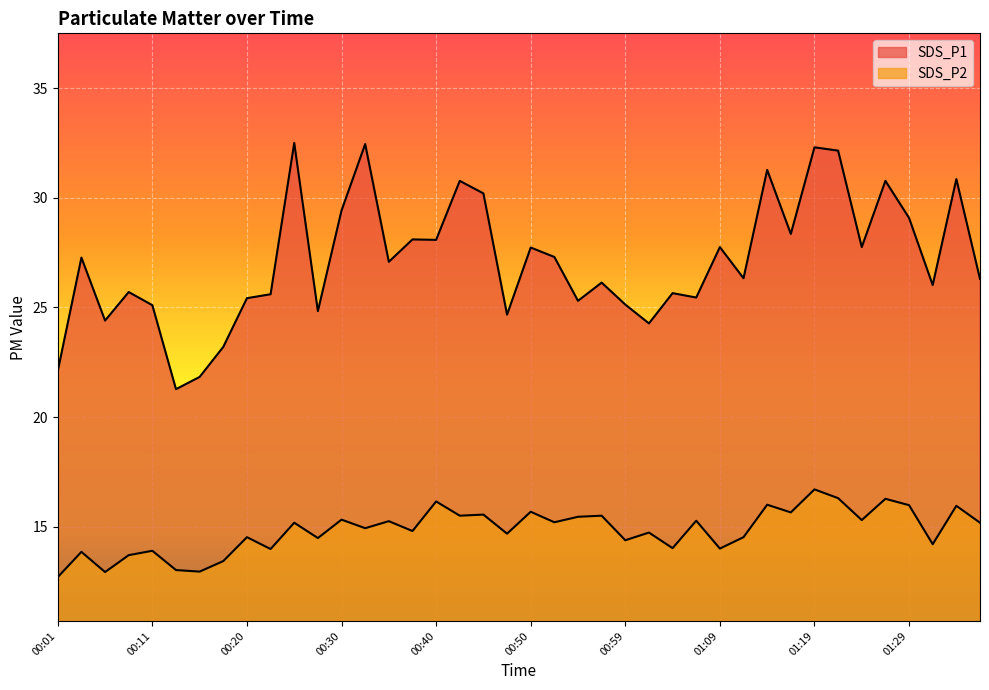

At which label is SDS_P1 closest to 26?

01:31